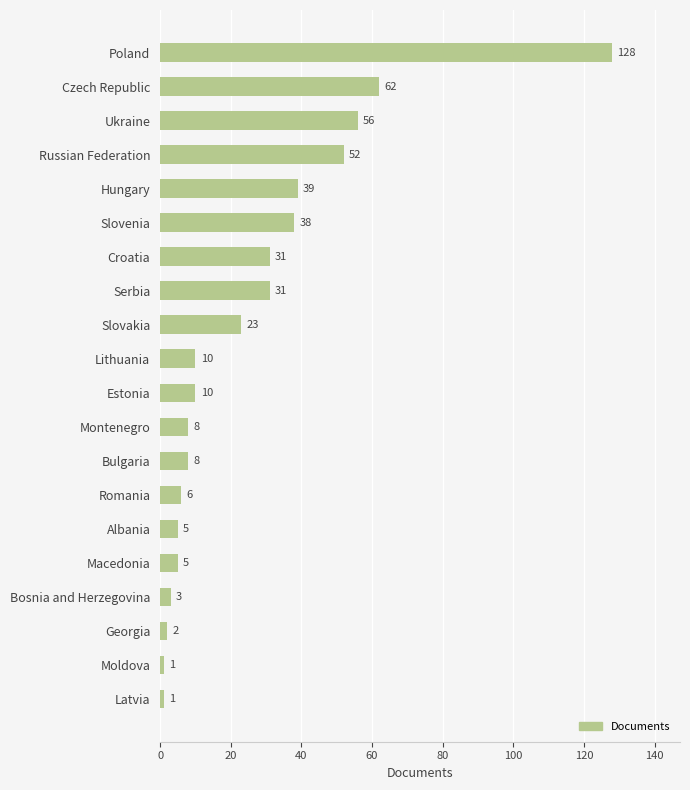

Reading bottom to top, transcribe all the data shown in this chart.

1	1	2	3	5	5	6	8	8	10	10	23	31	31	38	39	52	56	62	128